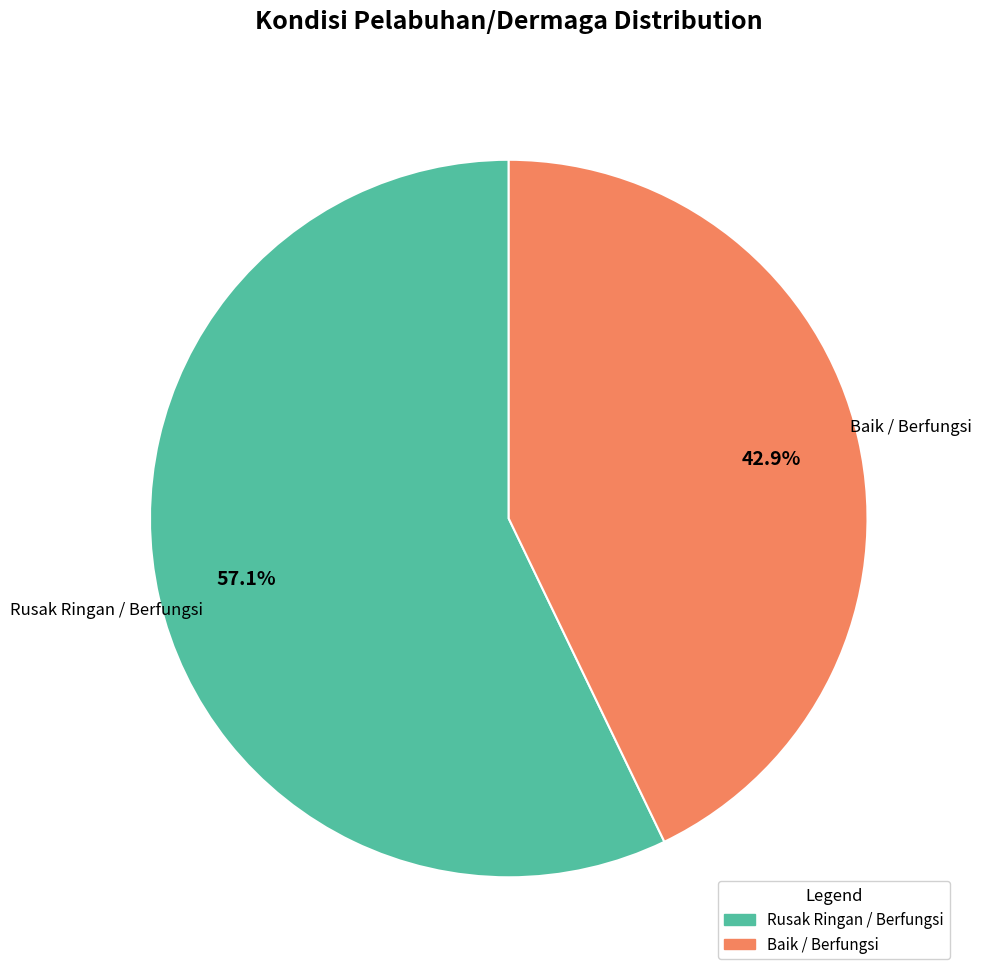

Does Rusak Ringan / Berfungsi represent more than half of the total?

Yes